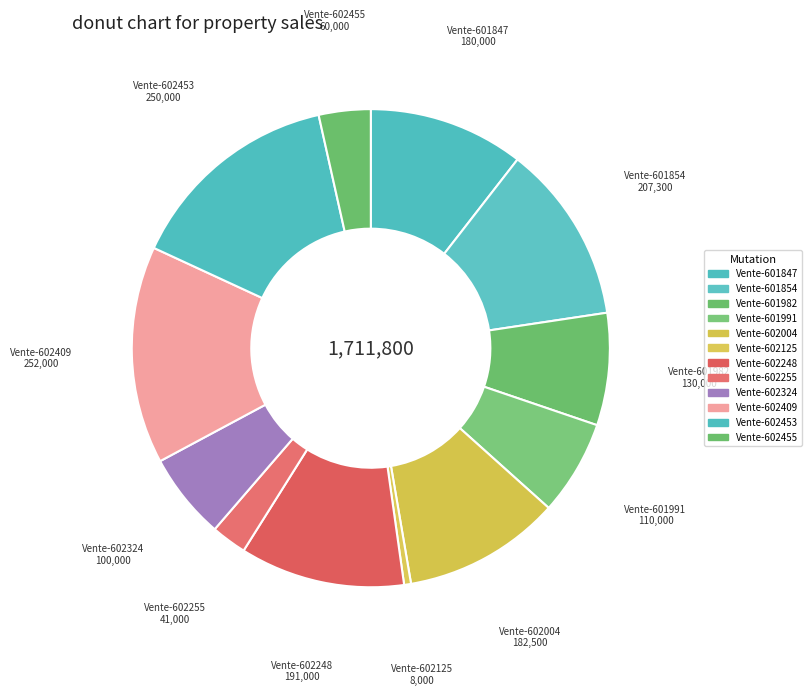

How many segments does this pie chart have?

12